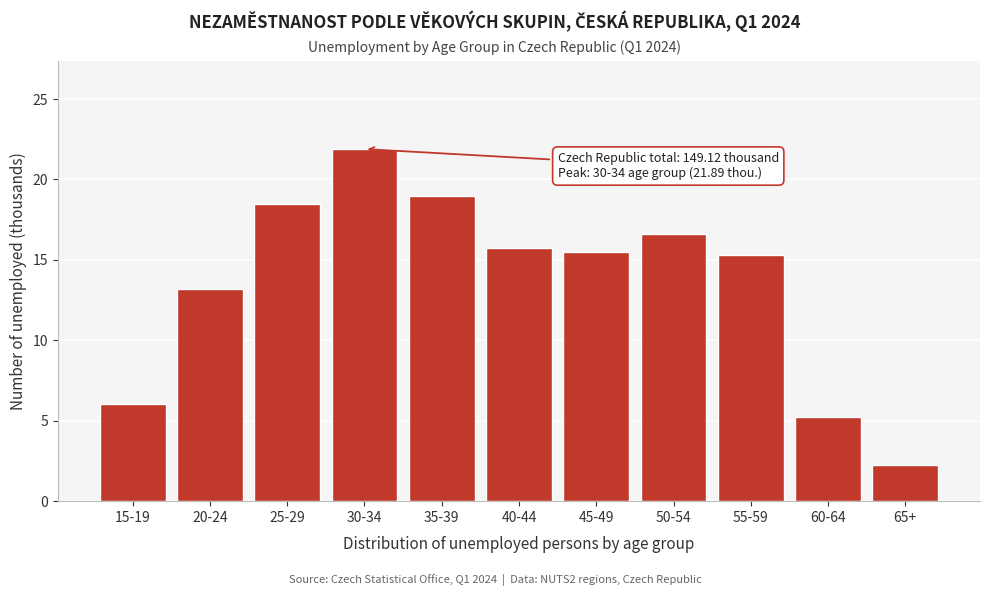

Reading left to right, list all the values displayed in this chart.

6.0	13.2	18.5	21.9	19.0	15.7	15.5	16.6	15.3	5.2	2.2